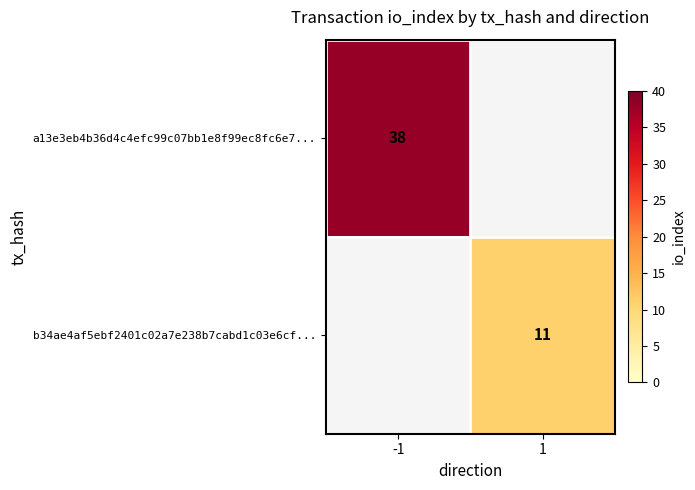

Count the number of categories in the chart.

2